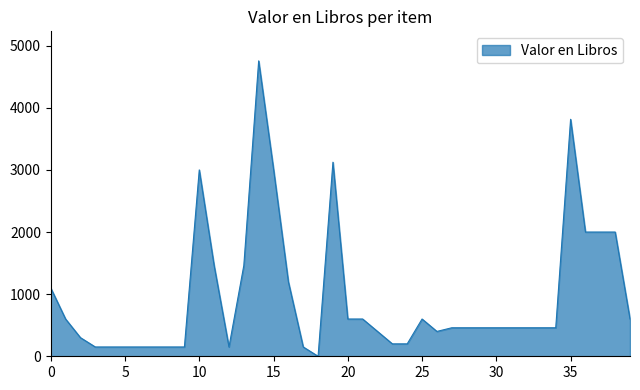

What is the maximum value shown in the chart?

4755.2